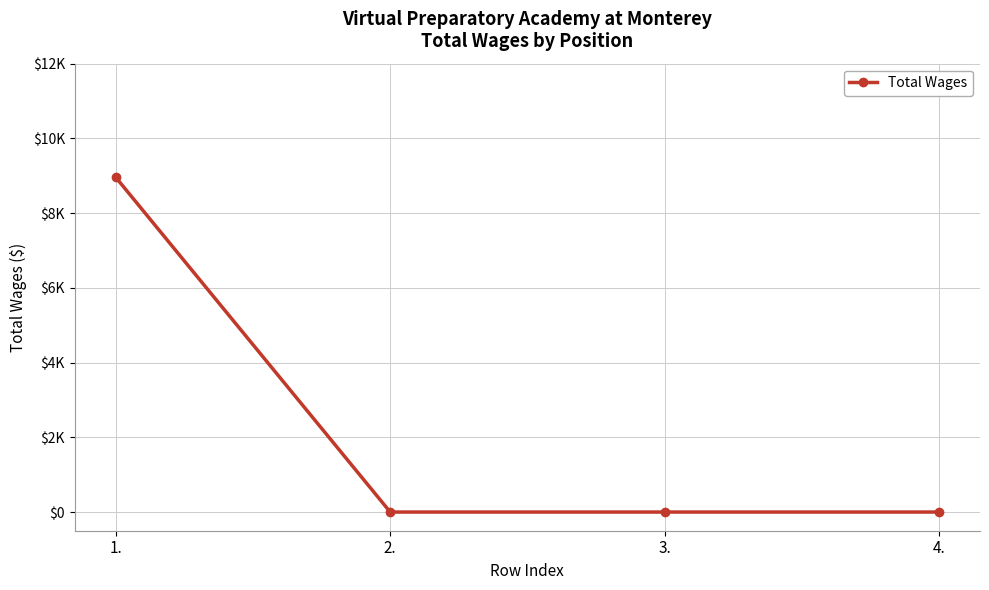

Is it true that the value at 2. is 0?

True